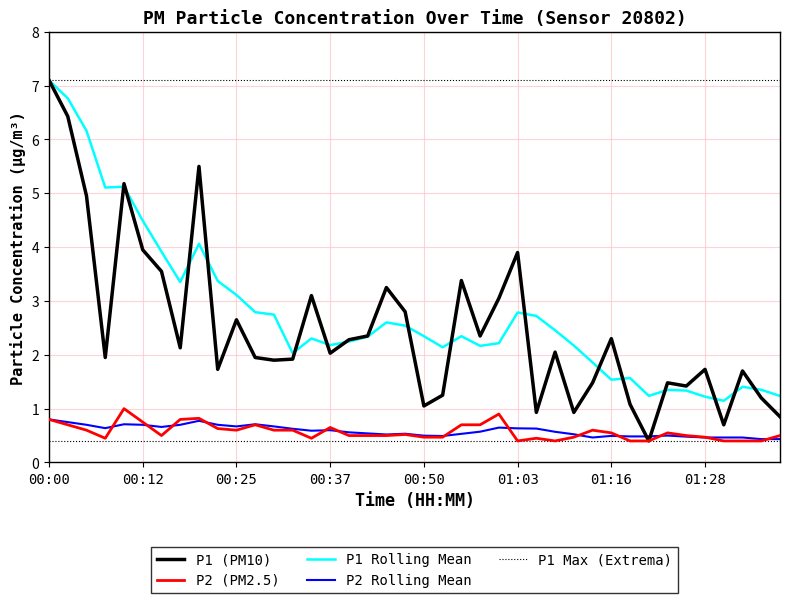

Is the value of P2 at 00:50 greater than the value of P1 at 01:16?

No